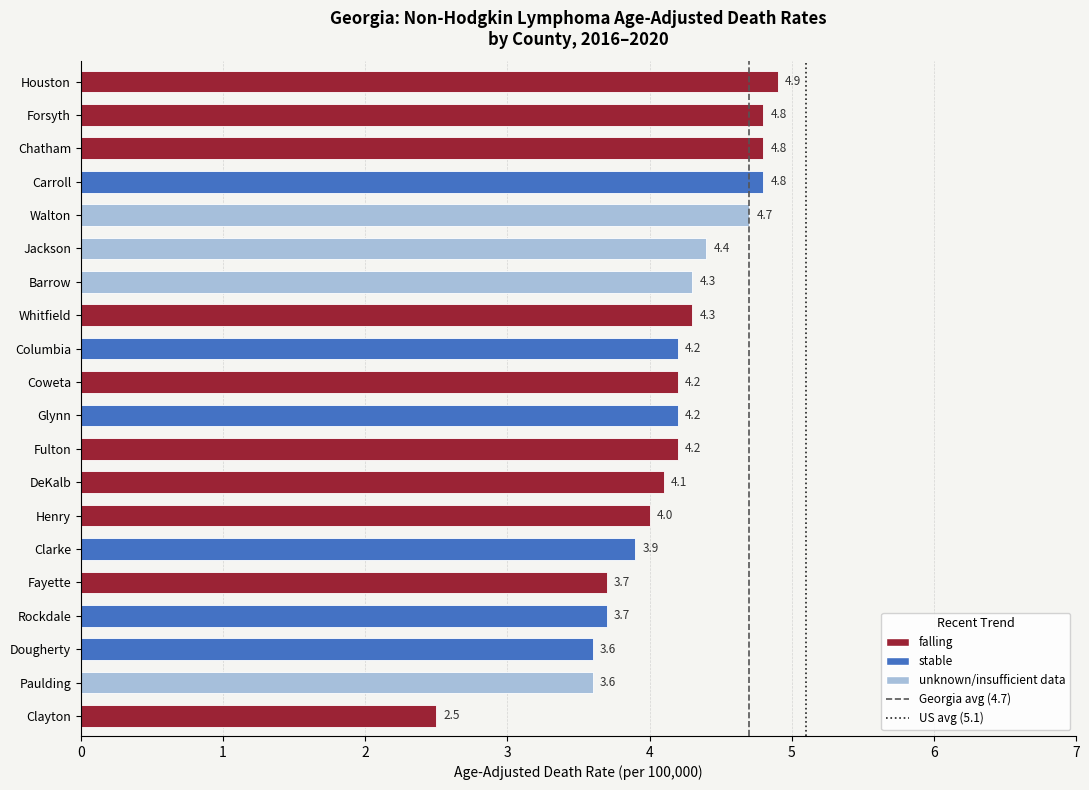

At which label is the value closest to 3?

Clayton